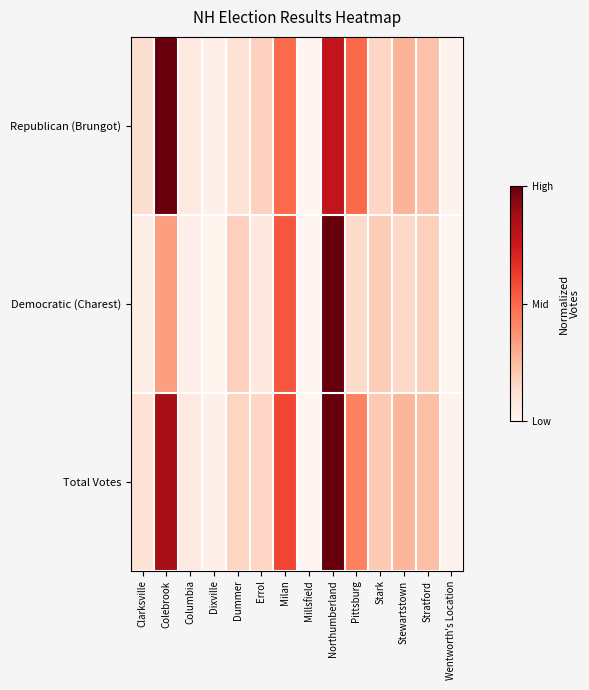

Which series has the widest spread of values?

Republican (Brungot)